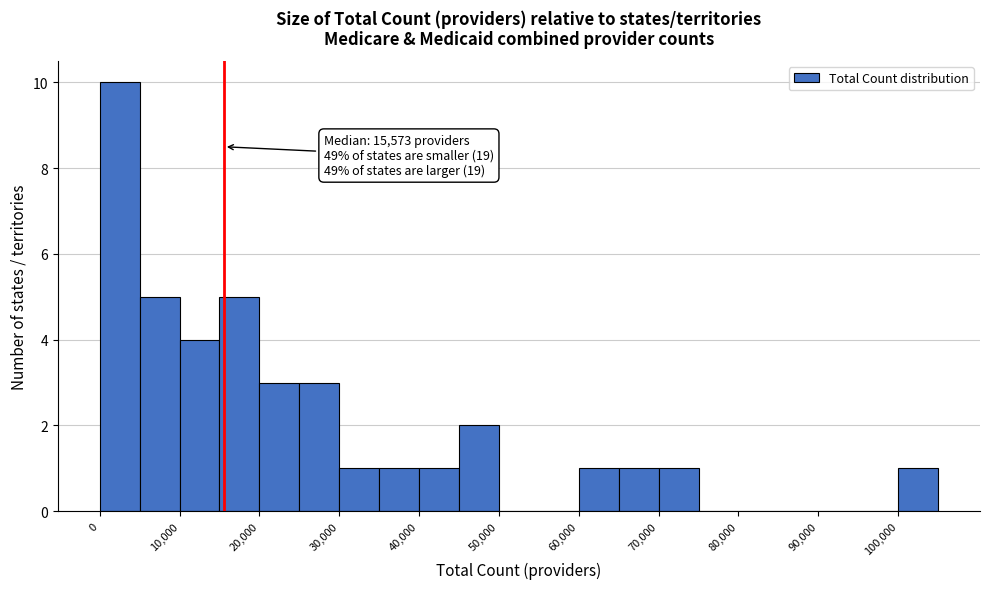

Which range on the x-axis has the tallest bar?

0 to 5000